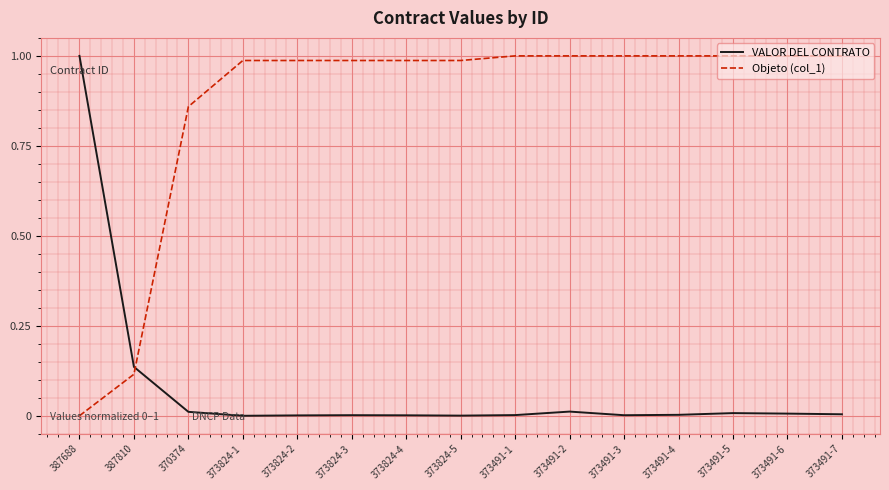

Which series has the largest total across all categories?

Objeto (col_1)